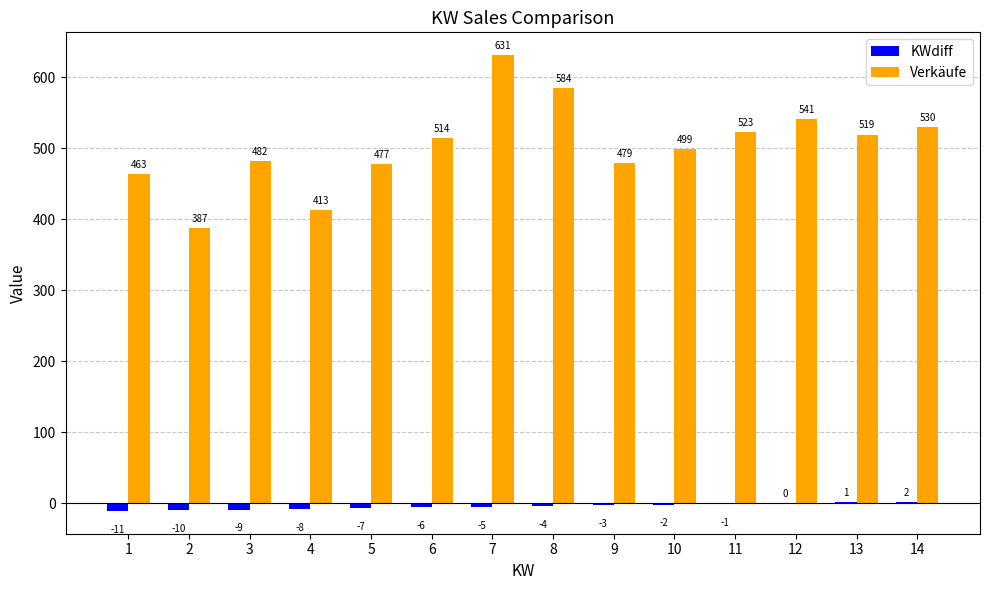

How many distinct data groups are displayed?

2